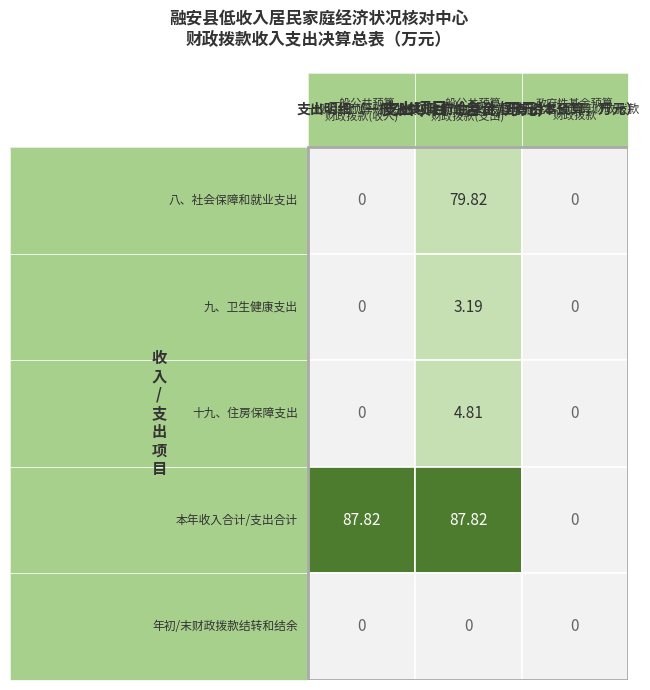

The 年初/末财政拨款结转和结余 series shows 0.0 at 0. True or false?

True